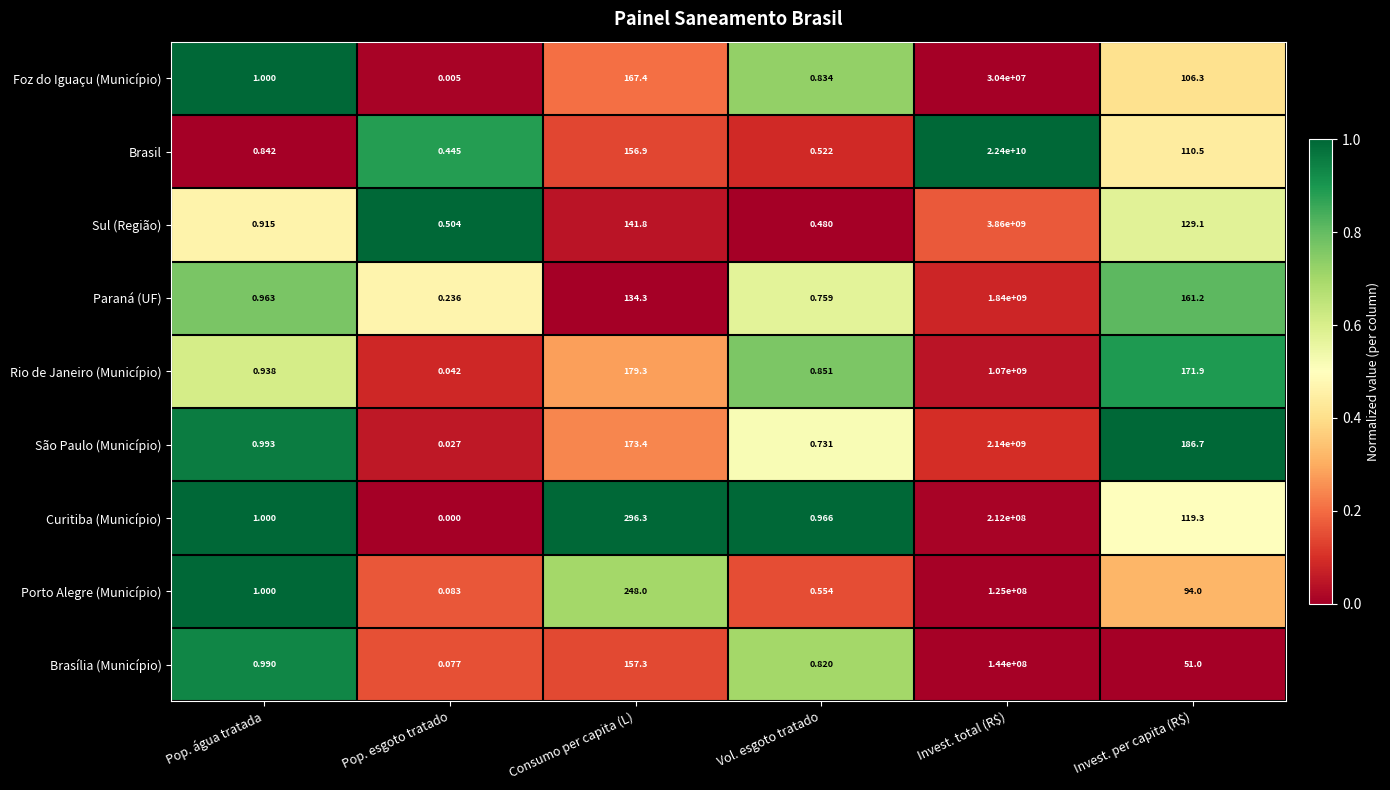

Which series changed the most between Pop. água tratada and Pop. esgoto tratado?

Curitiba (Município)